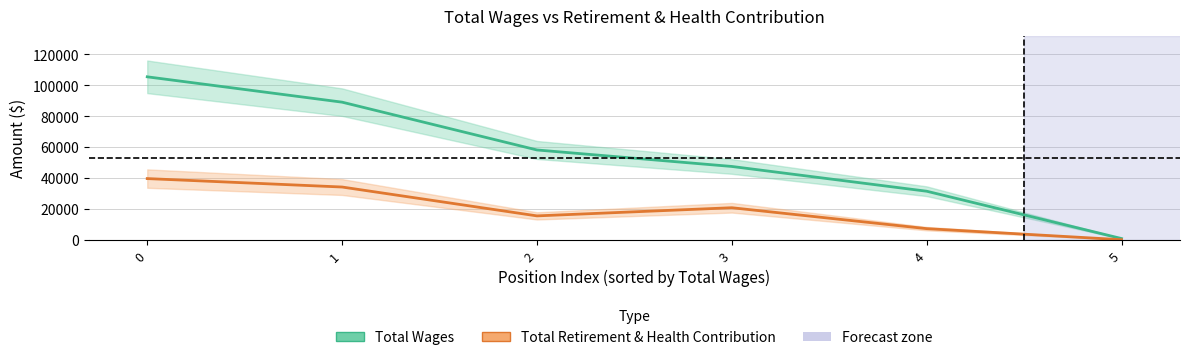

True or false: Total Retirement & Health Contribution and Total Wages intersect in this chart.

False